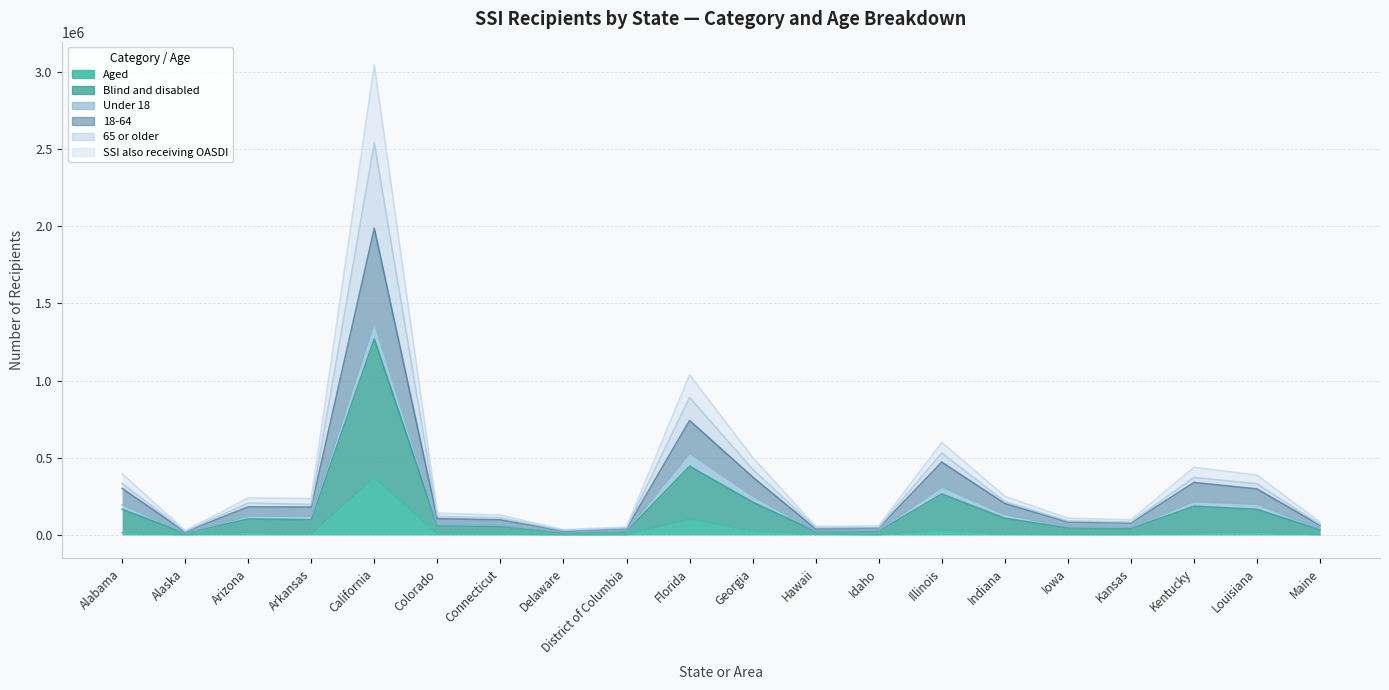

What is the average value of the Blind and disabled series?

284192